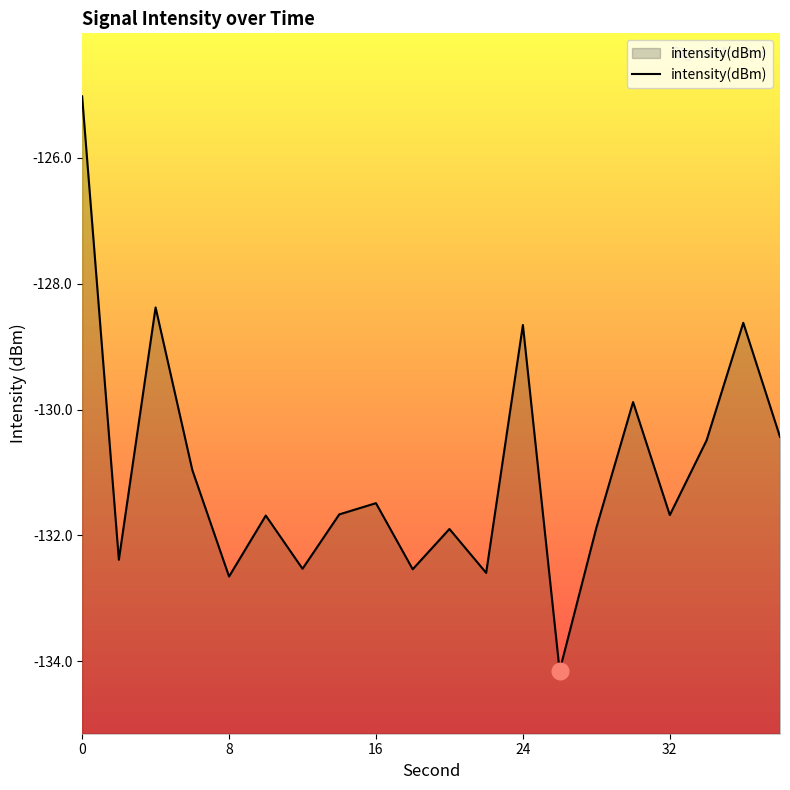

Does the chart display data point markers on the line(s)?

No